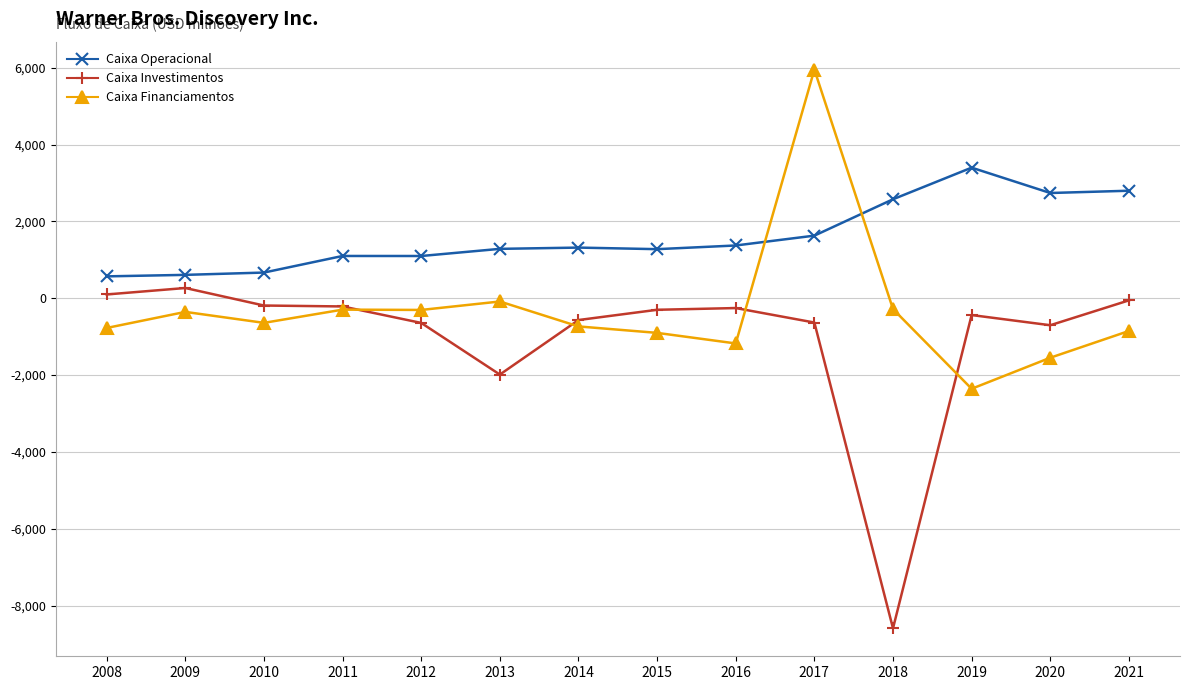

List the series in order of their peak value, lowest first.

Caixa Investimentos, Caixa Operacional, Caixa Financiamentos